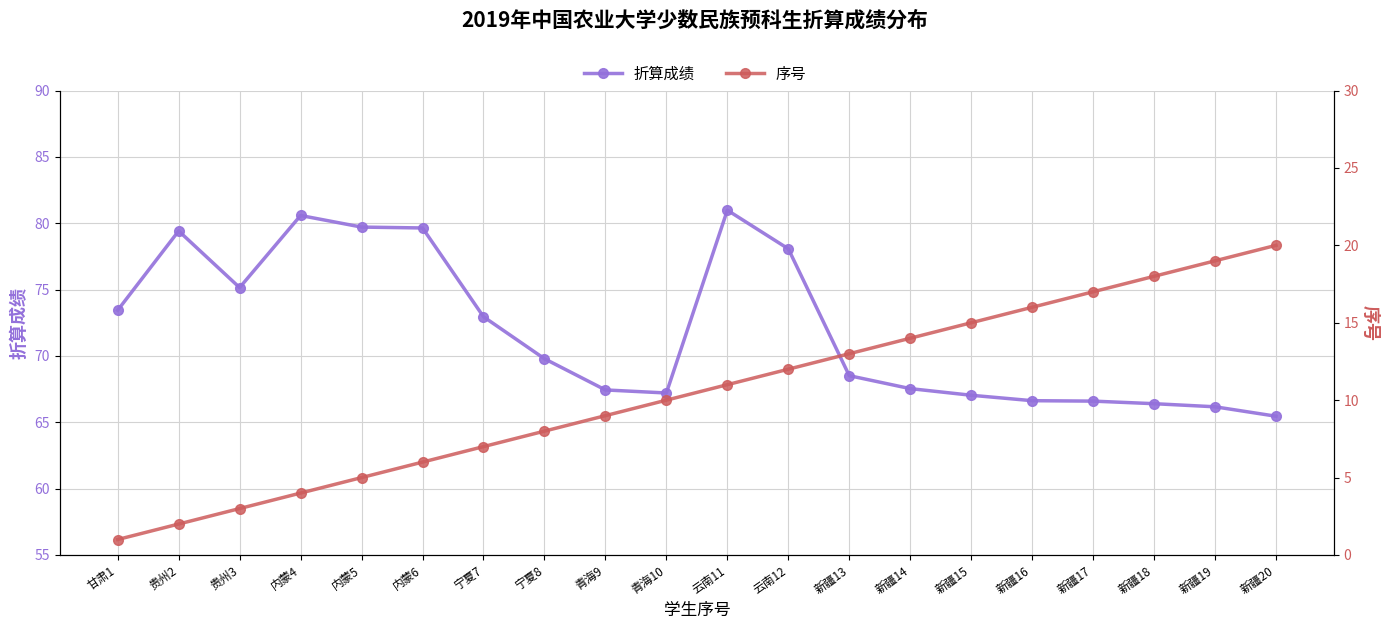

At which label does 序号 first exceed 11?

云南12